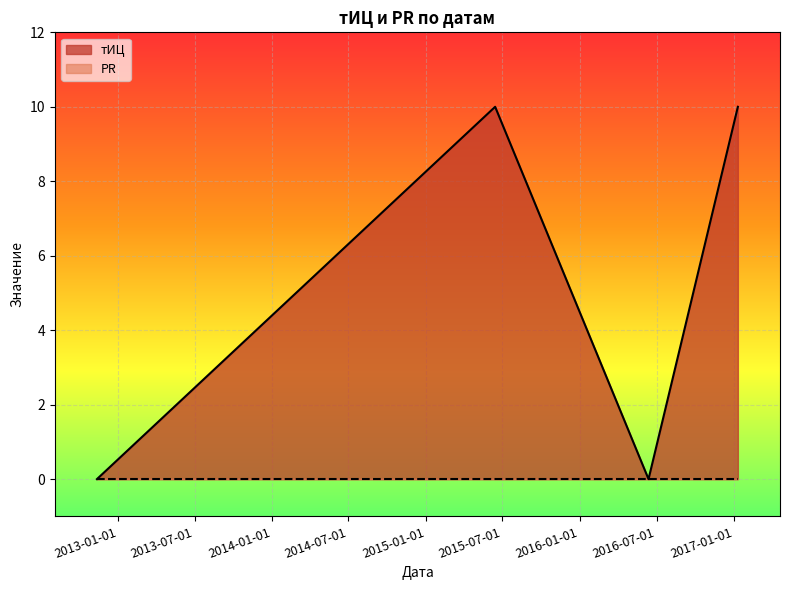

Which series has the largest total across all categories?

тИЦ